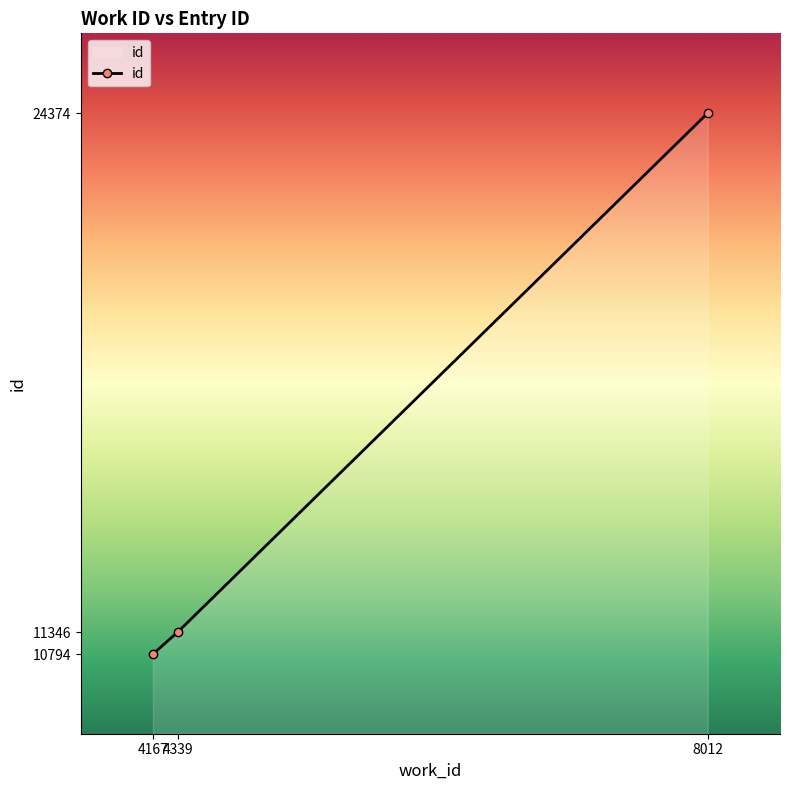

At which label is the value closest to 17584?

4339